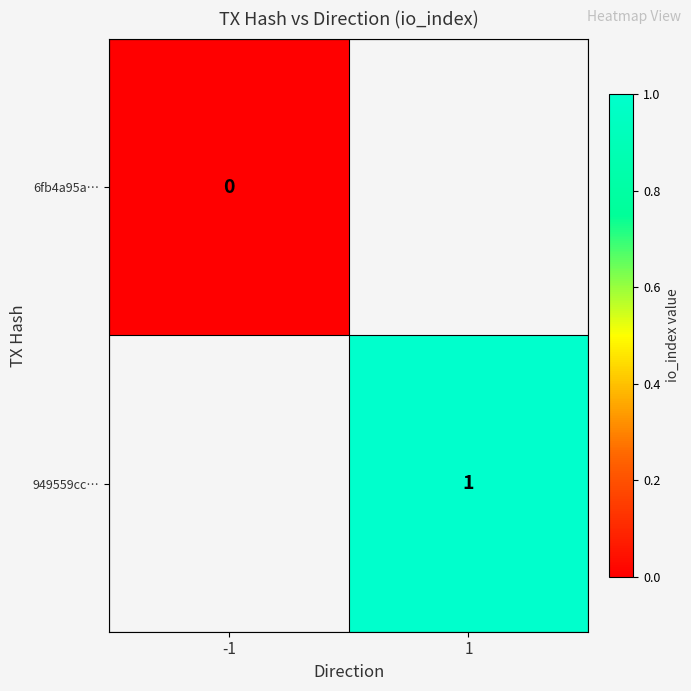

The 949559cc… series shows 1 at 1. True or false?

True